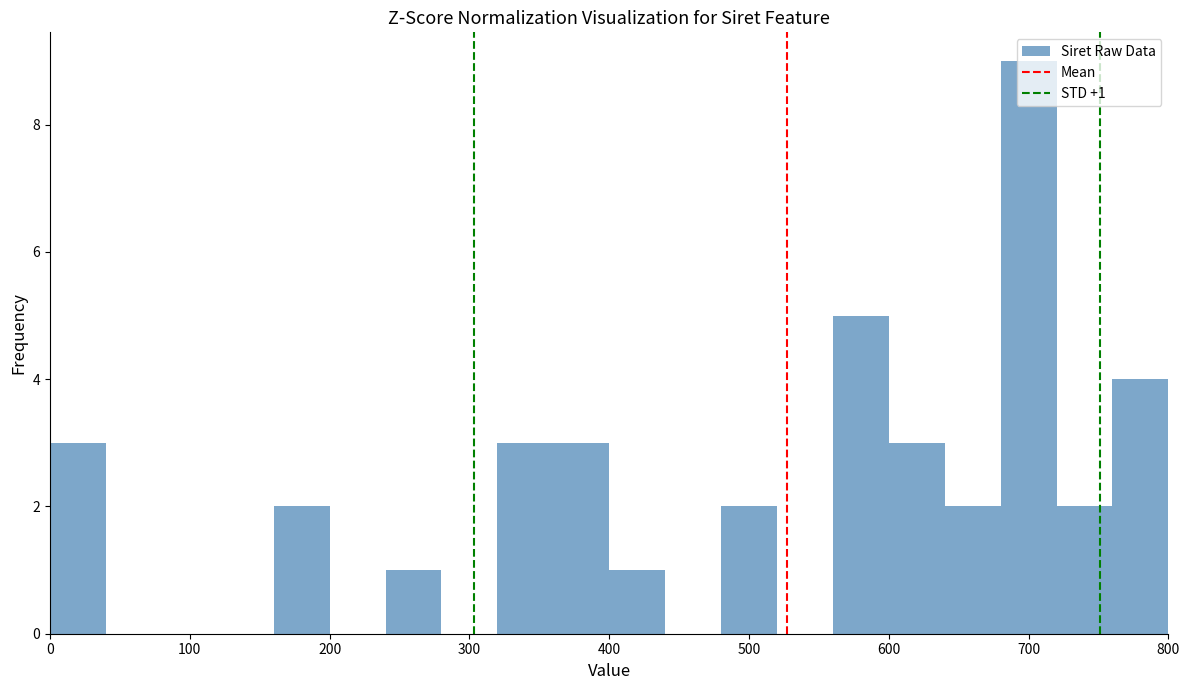

Which range on the x-axis has the tallest bar?

680 to 720